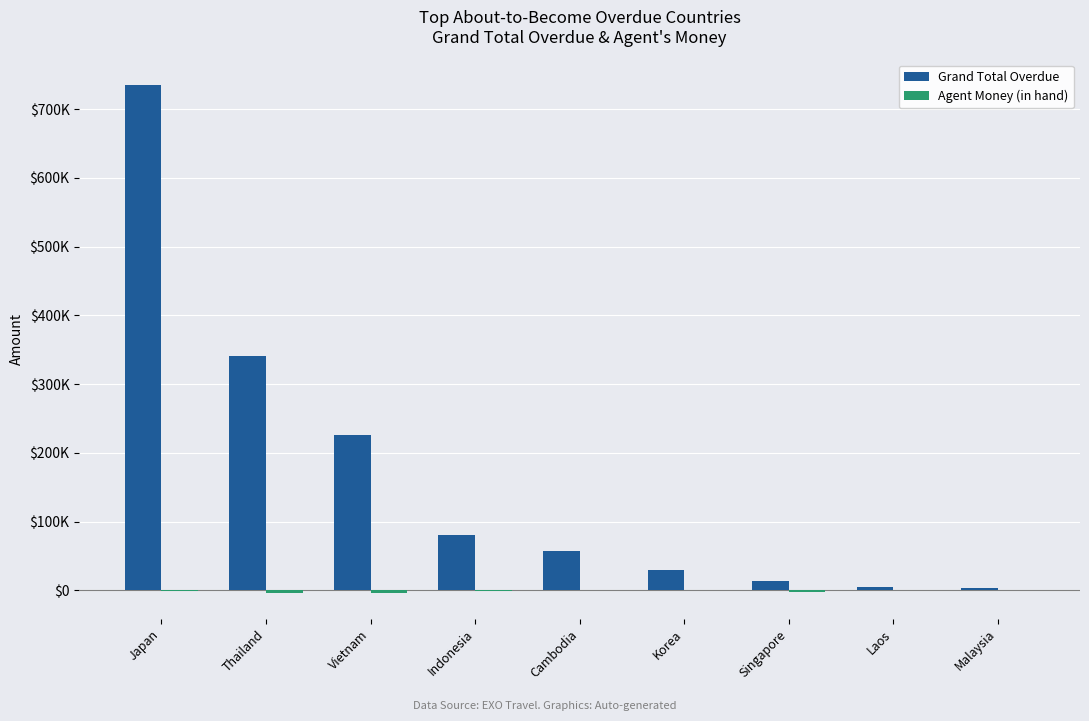

Between Indonesia and Singapore, which is larger?

Indonesia